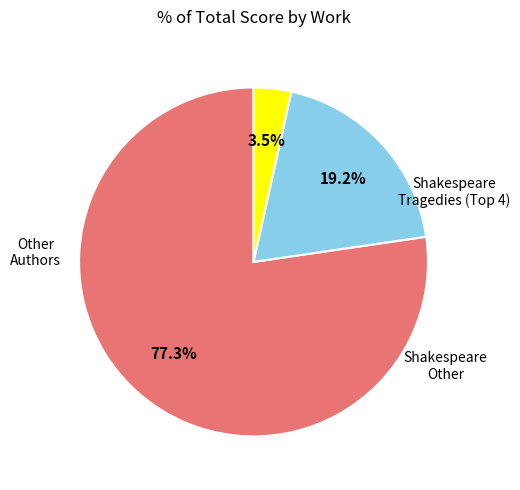

Is there a majority slice in this chart?

Yes